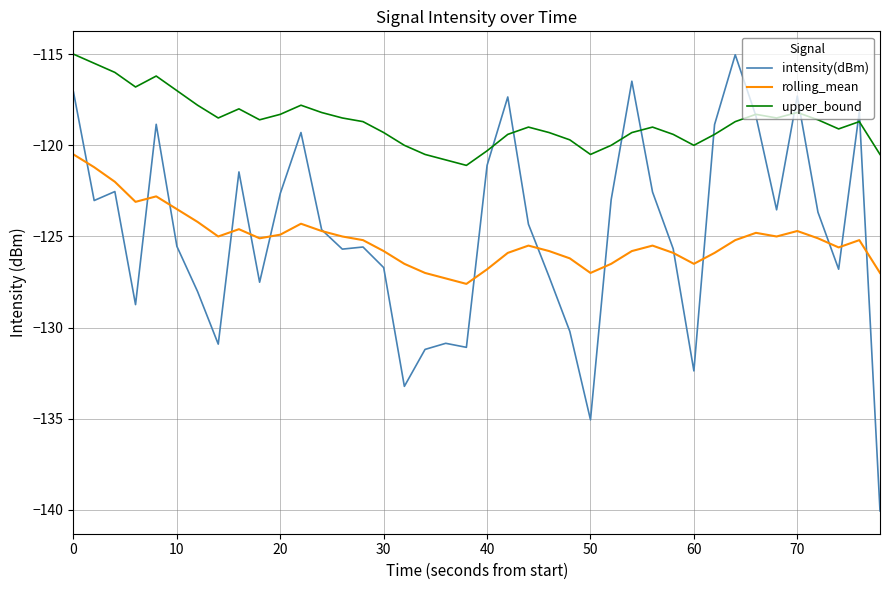

Which series has the largest total across all categories?

upper_bound